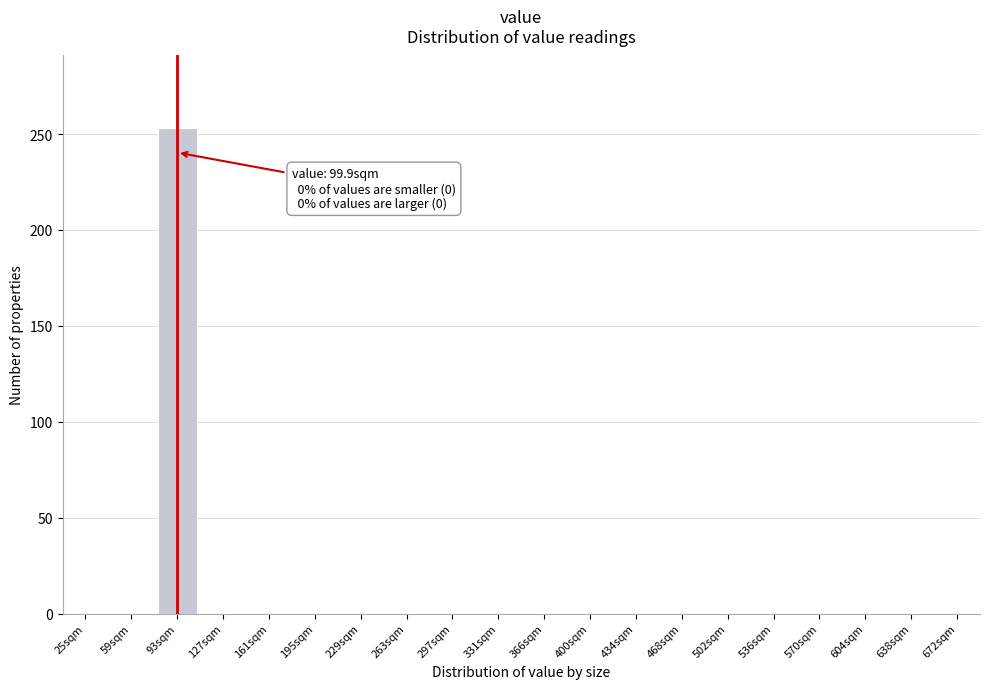

Reading left to right, what are all the values shown in this chart?

25sqm=0	59sqm=0	93sqm=253	127sqm=0	161sqm=0	195sqm=0	229sqm=0	263sqm=0	297sqm=0	331sqm=0	366sqm=0	400sqm=0	434sqm=0	468sqm=0	502sqm=0	536sqm=0	570sqm=0	604sqm=0	638sqm=0	672sqm=0